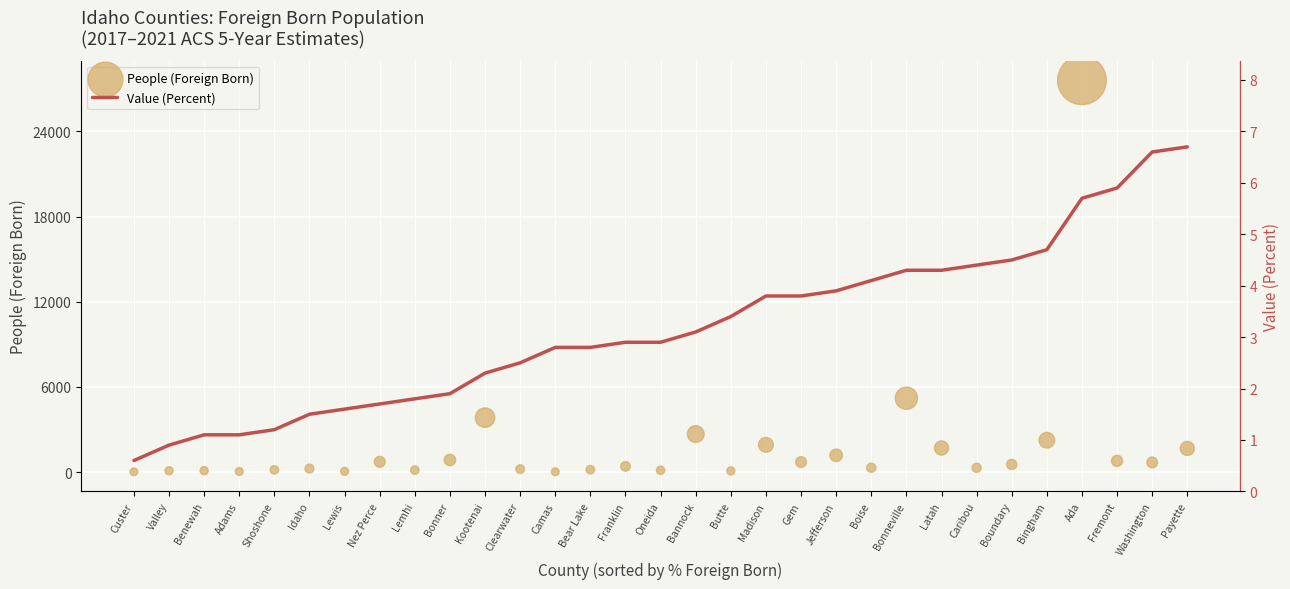

At how many categories does at least one series exceed 16246?

1